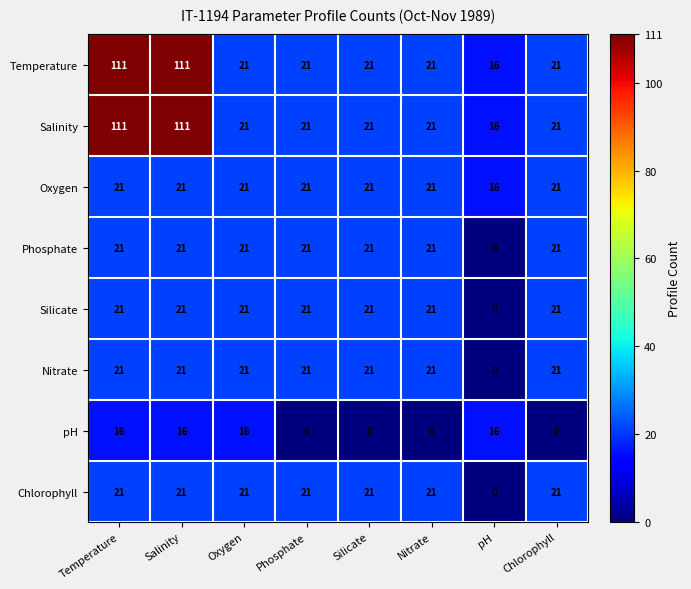

Where is Nitrate nearest to the value 10?

pH